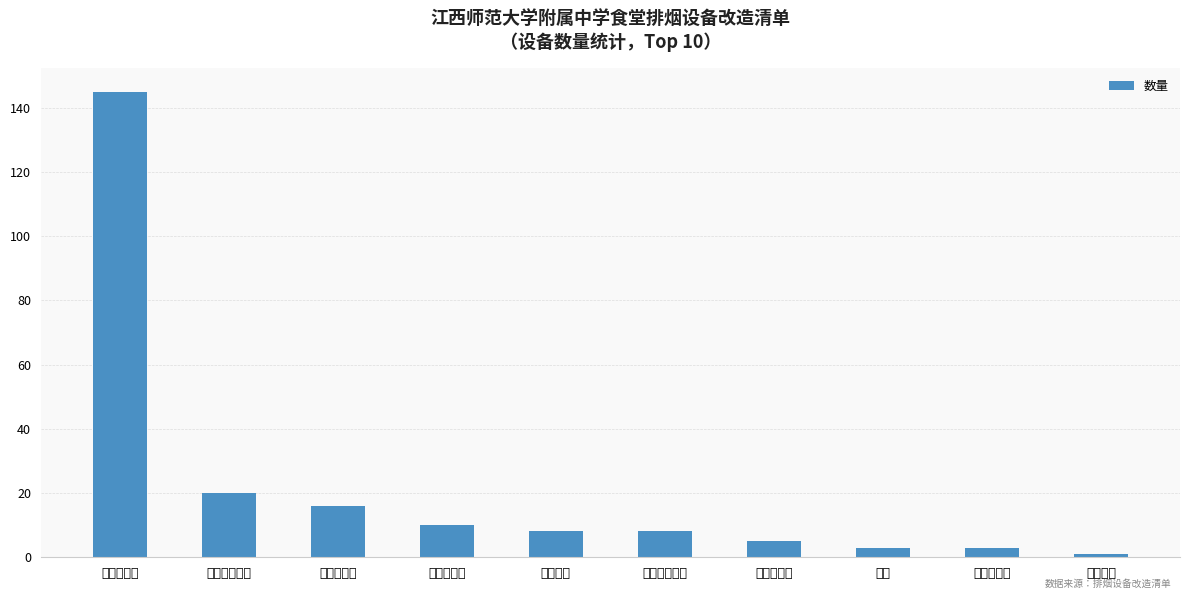

Between 油网烟罩 and 风机软接, which is larger?

油网烟罩